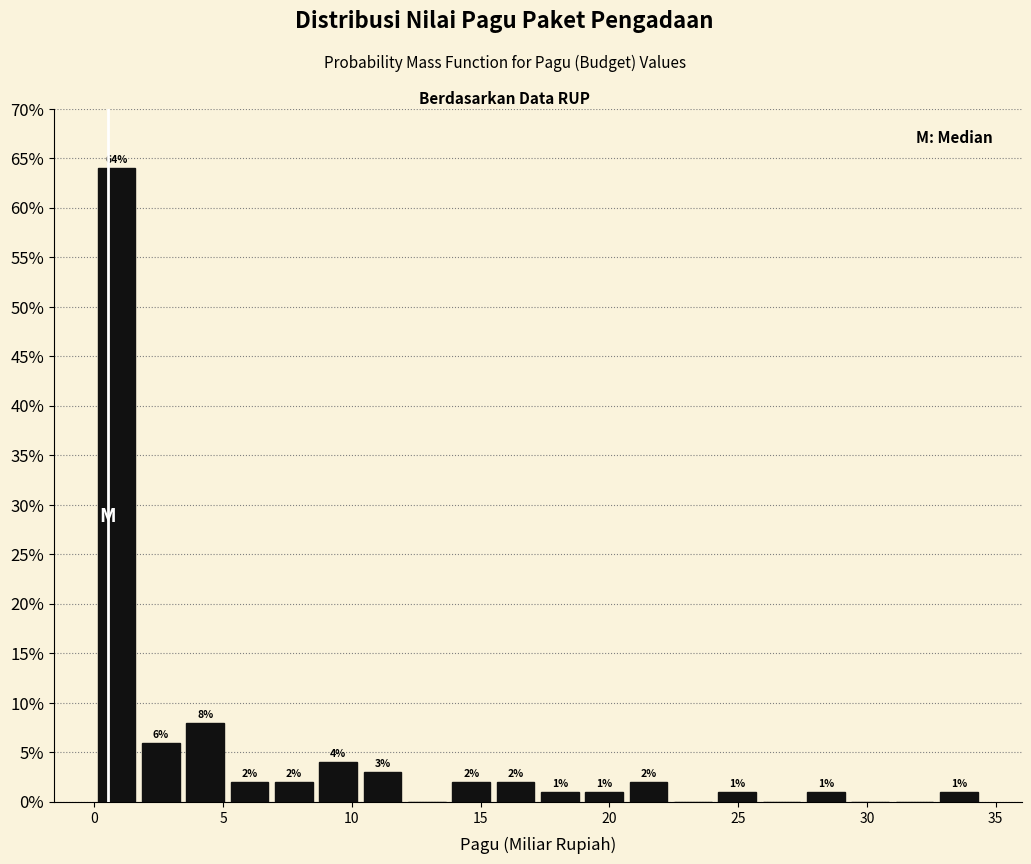

Around what value on the x-axis is the tallest bar? Give the approximate position of its centre, as read against the axis.

1.0